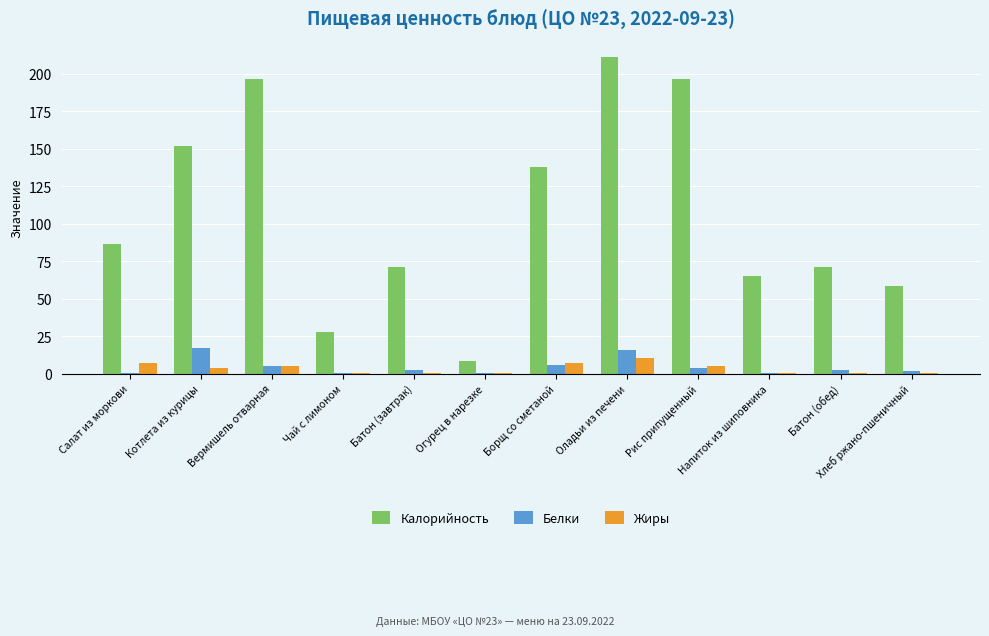

What is the average value of the Калорийность series?

107.0